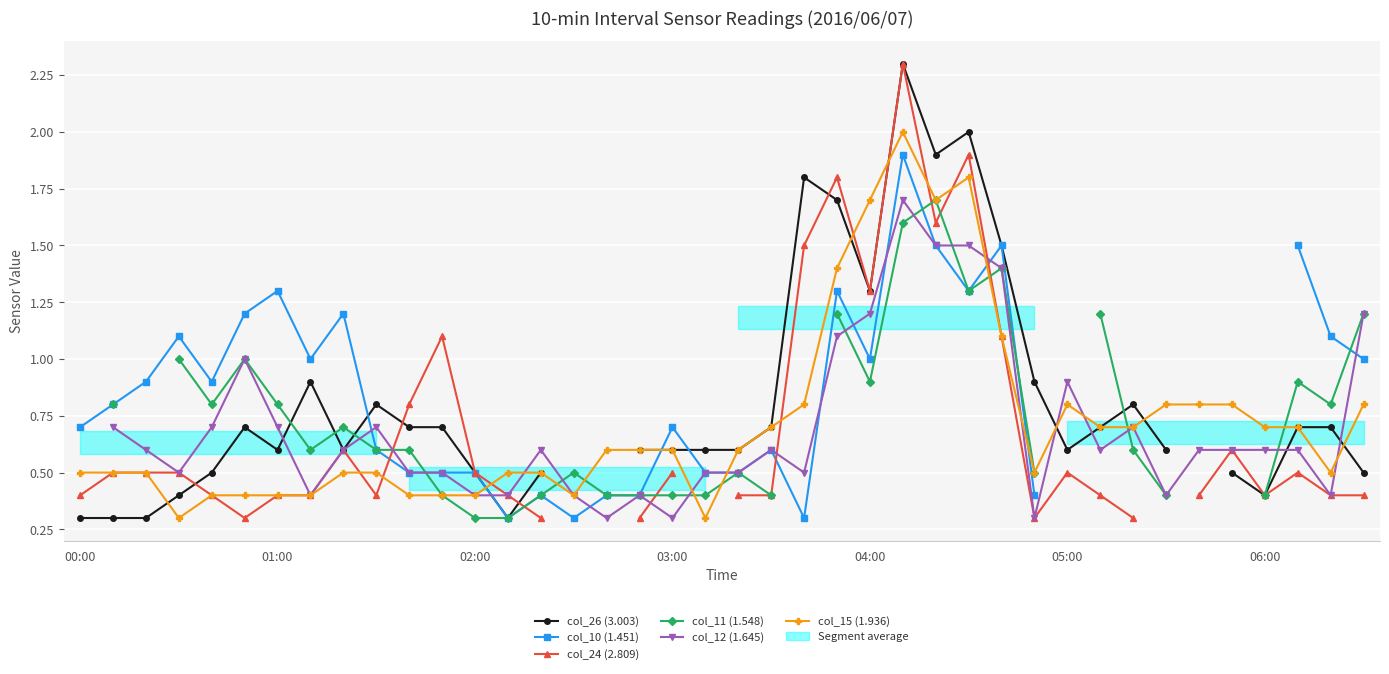

Is this an area chart (filled region under the line)?

No